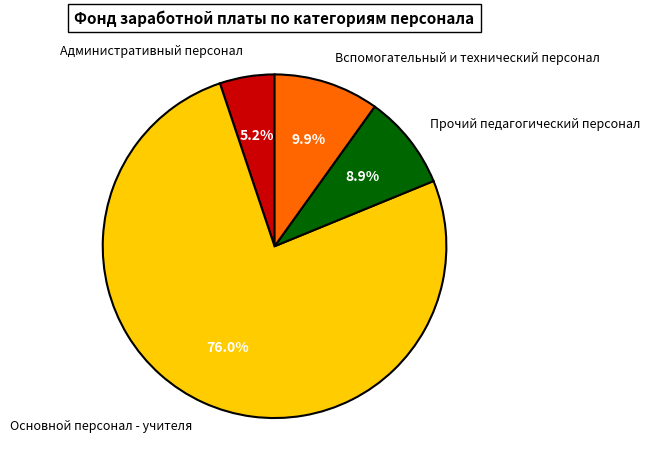

How many segments does this pie chart have?

4